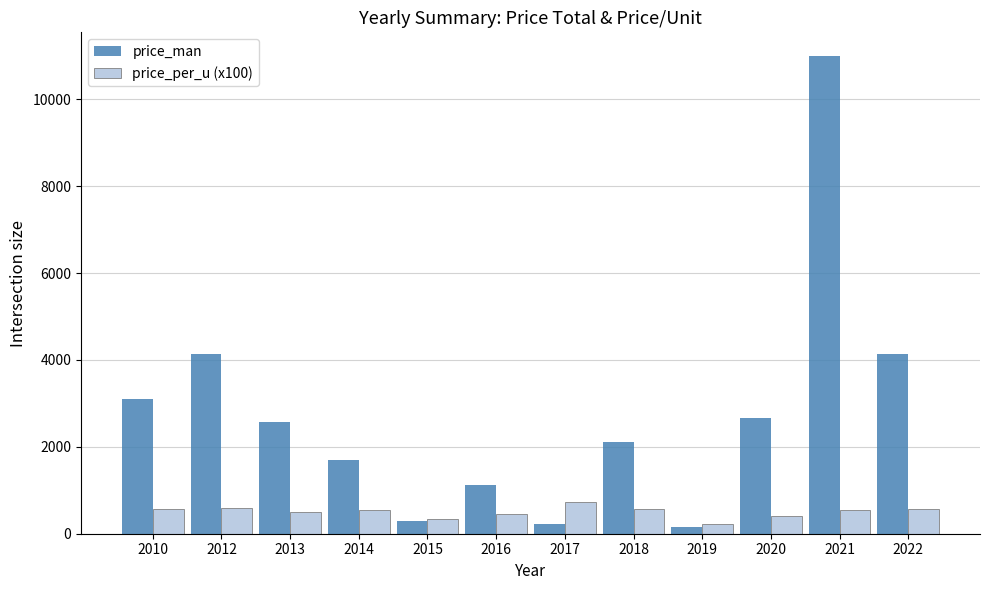

What are all the series names shown in the legend?

price_man, price_per_u (x100)